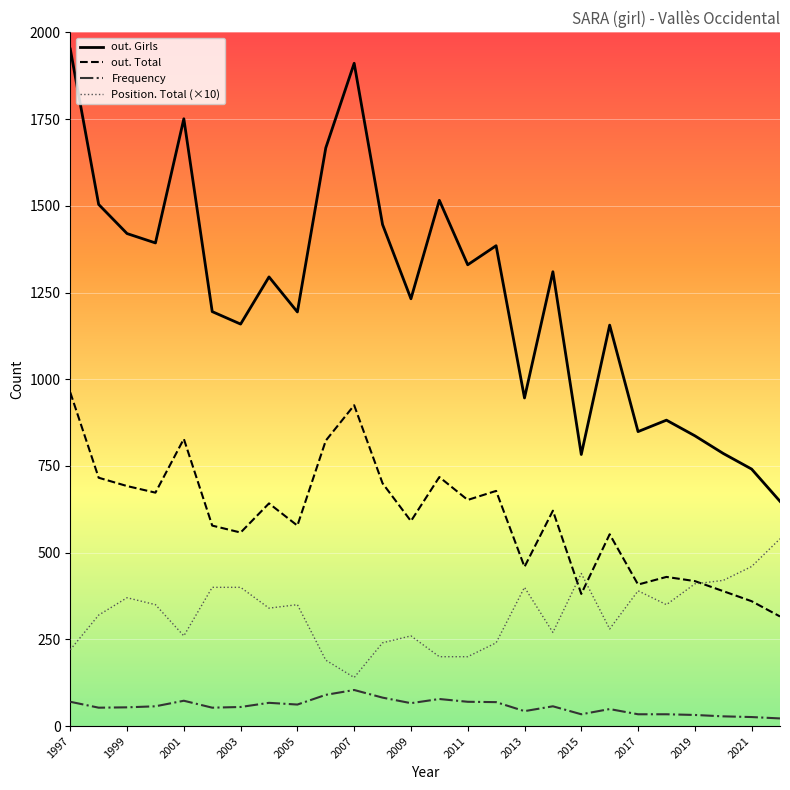

List the series in order of their peak value, highest first.

out. Girls, out. Total, Position. Total (×10), Frequency